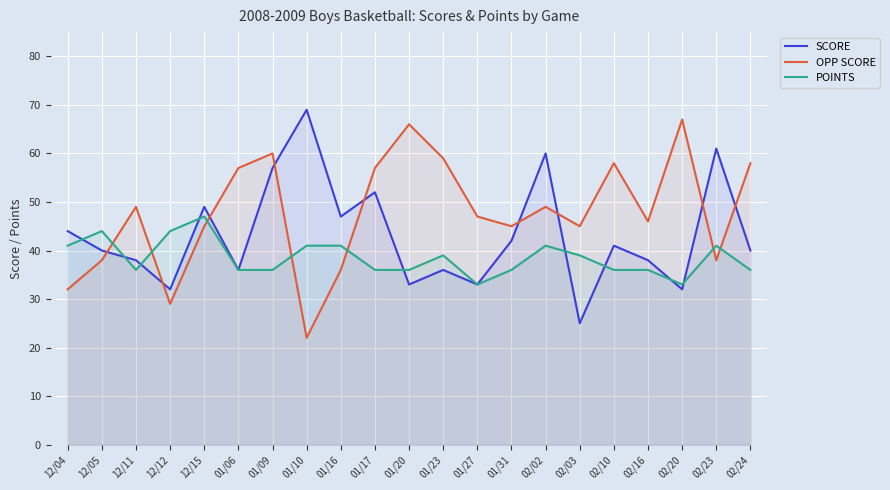

Rank the series by their average value, from highest to lowest.

OPP SCORE, SCORE, POINTS